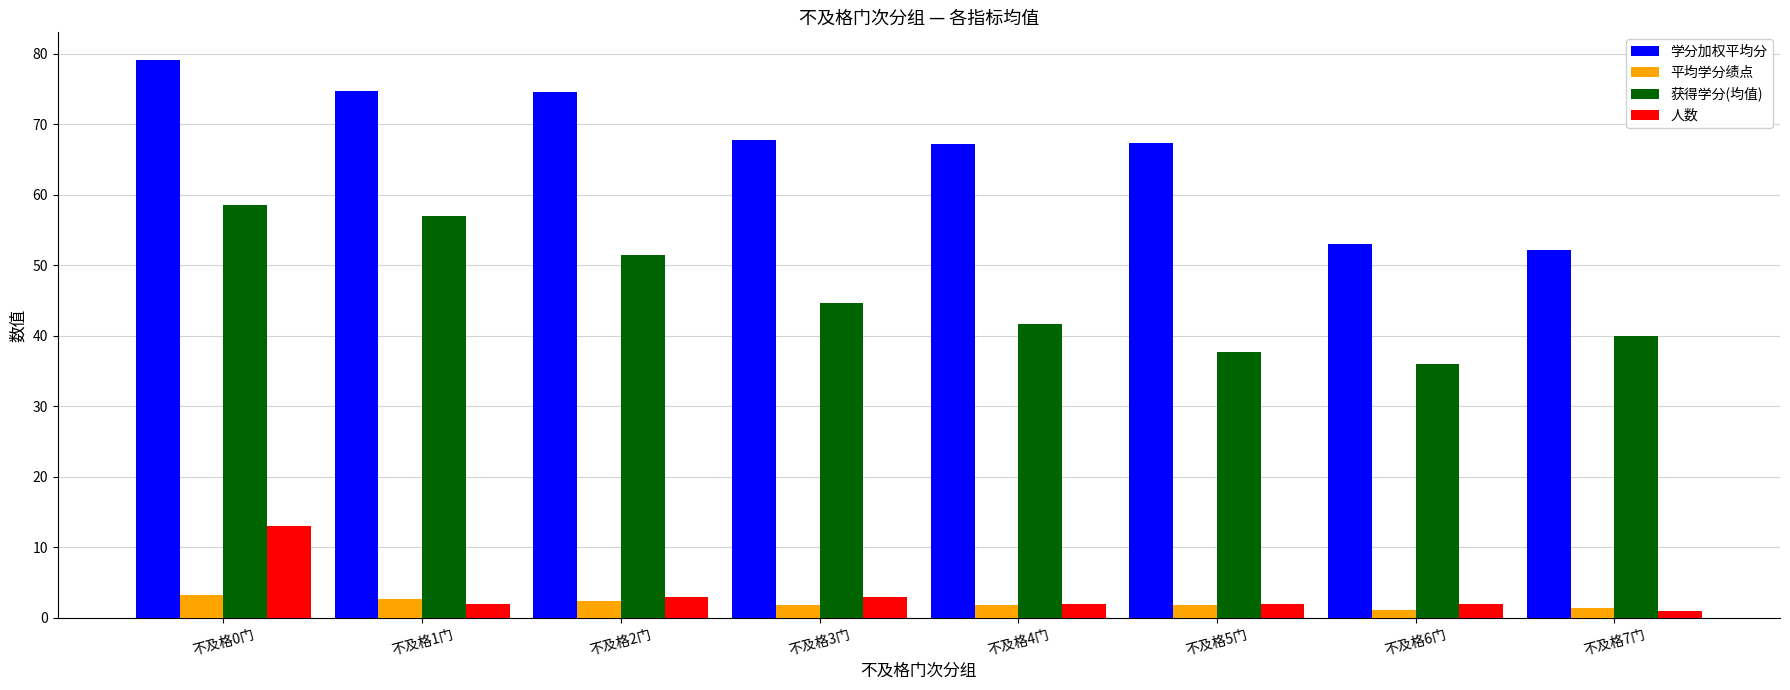

How many data points in 获得学分(均值) are less than 44?

4